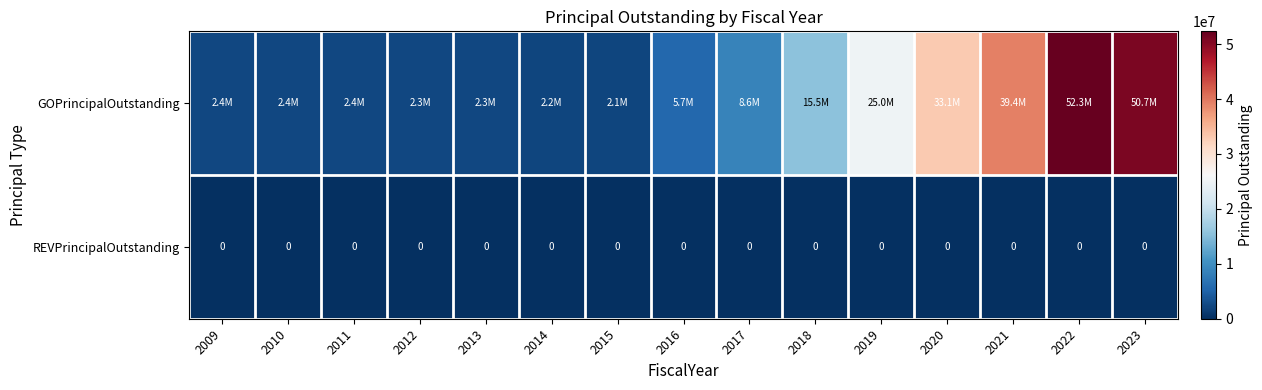

Is it true that REVPrincipalOutstanding equals 0 at 2020?

True